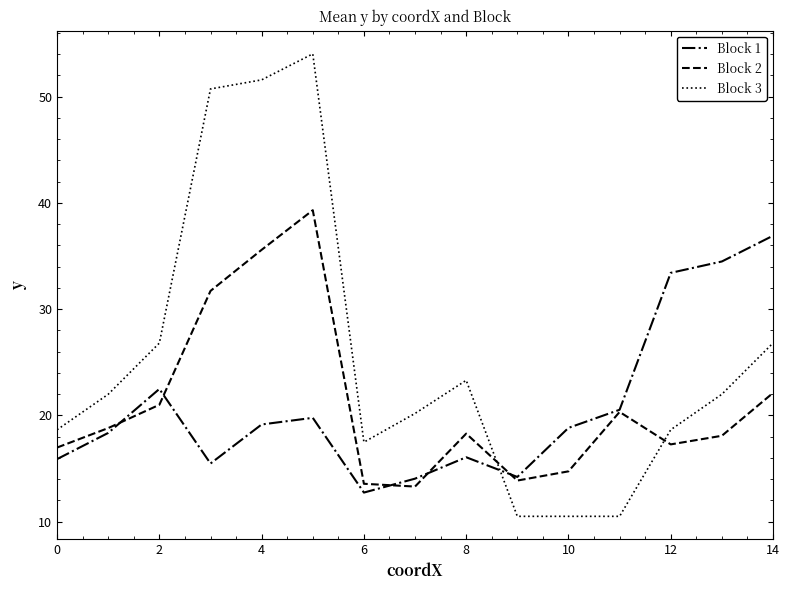

Rank the series by their maximum value, from highest to lowest.

Block 3, Block 2, Block 1